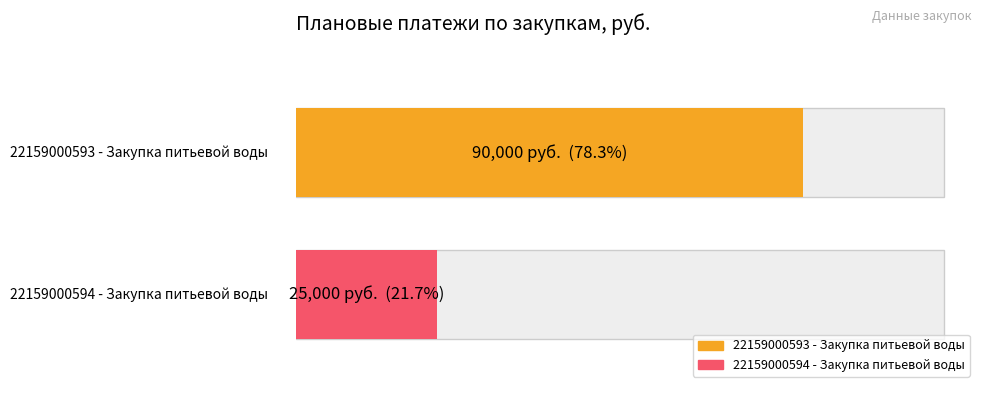

At which label is the value closest to 57500?

22159000593 - Закупка питьевой воды